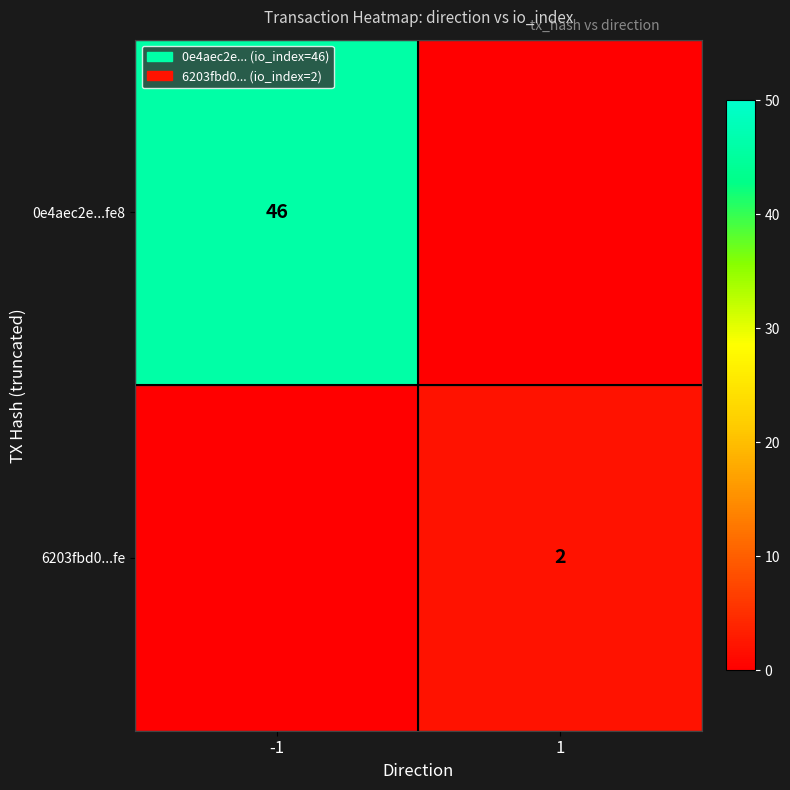

Is it true that 6203fbd0...fe equals 1 at 1?

False